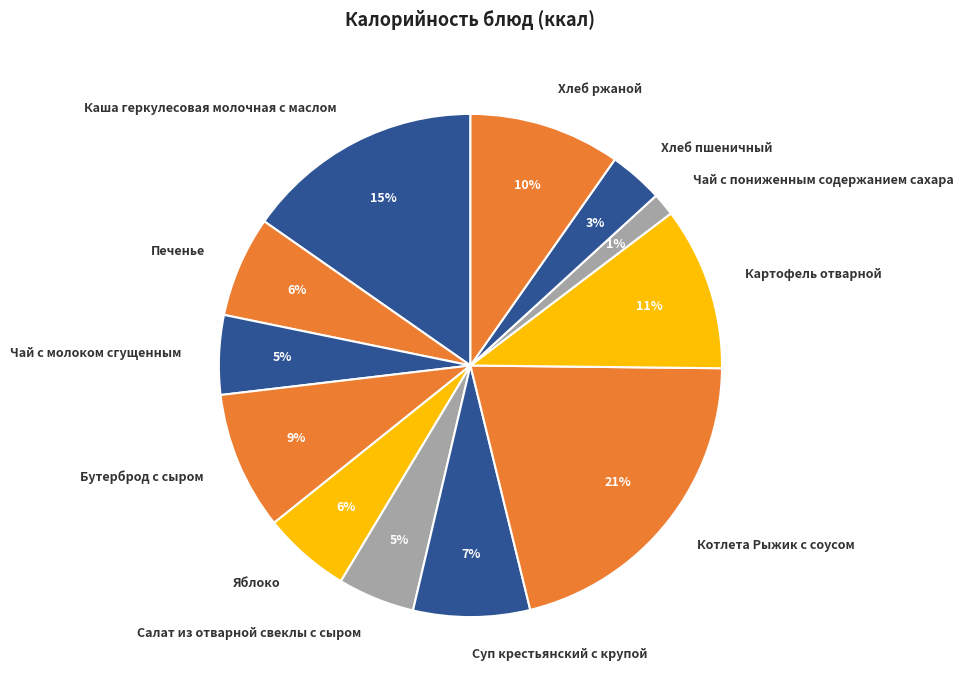

Which category has the biggest portion of the pie?

Котлета Рыжик с соусом